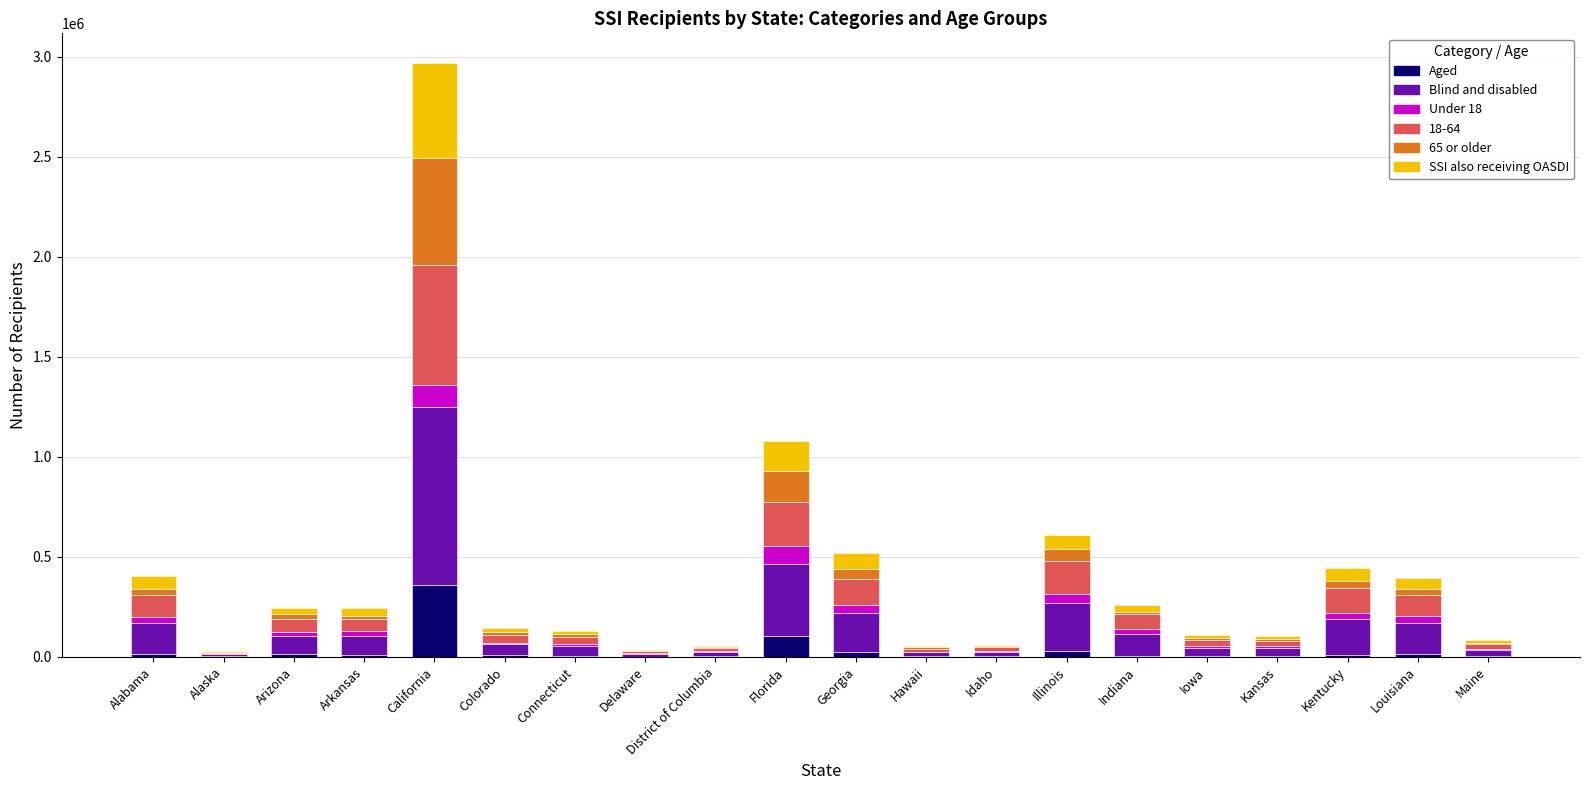

Are the bars horizontal?

No